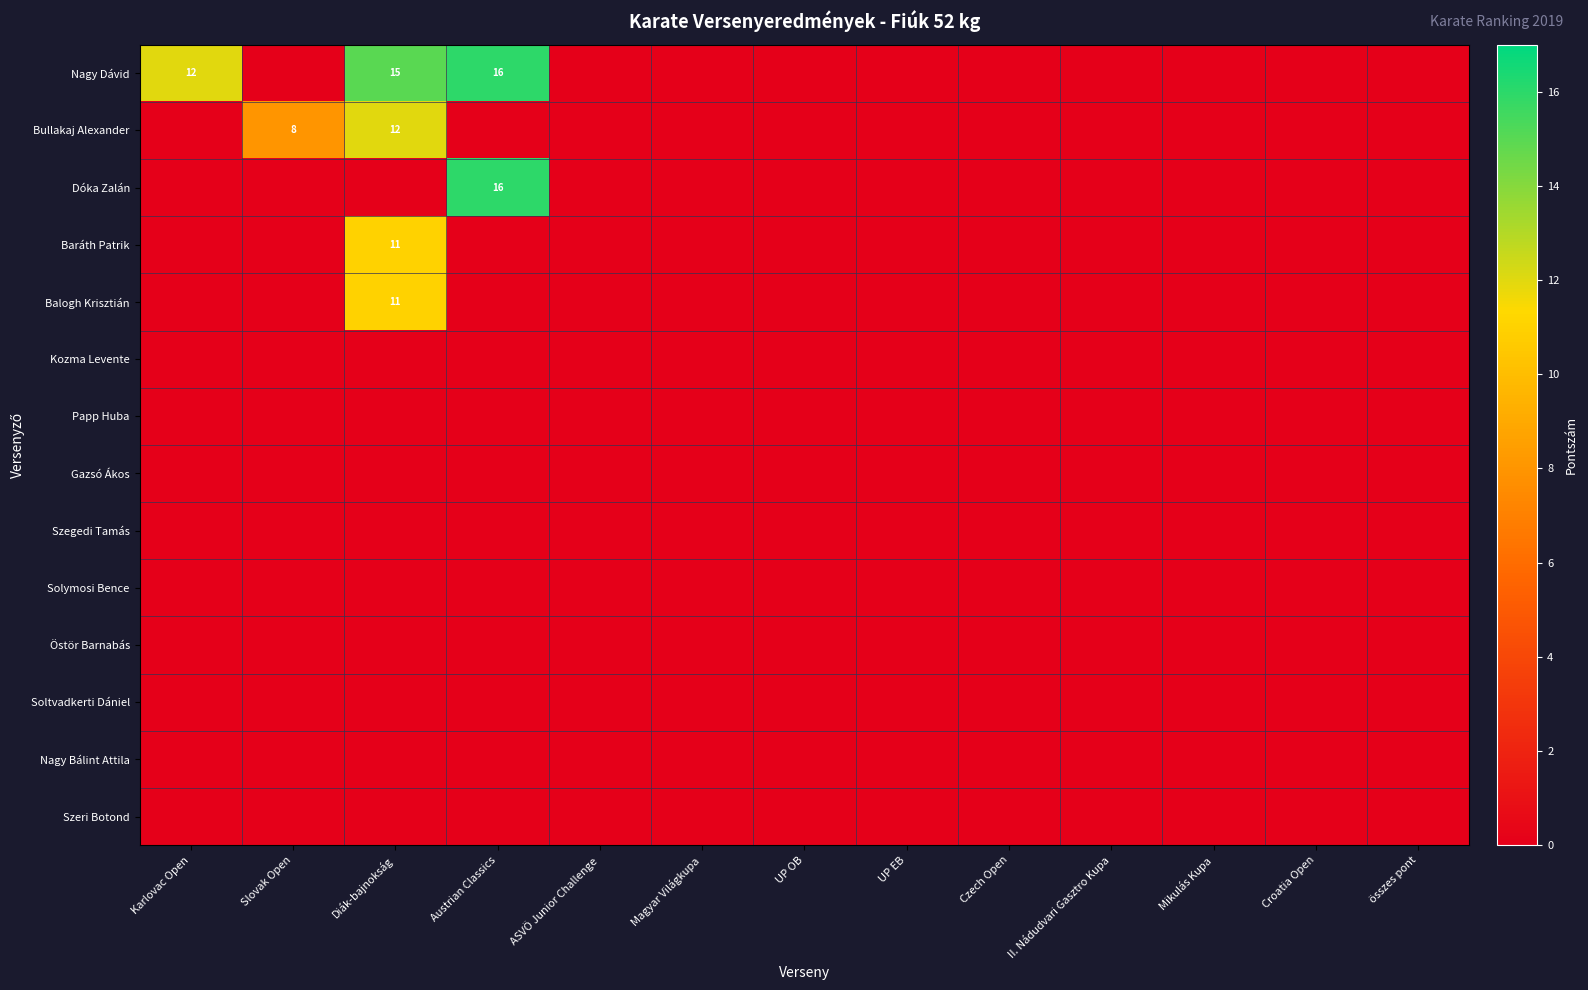

Which series has the largest range (max minus min)?

Nagy Dávid